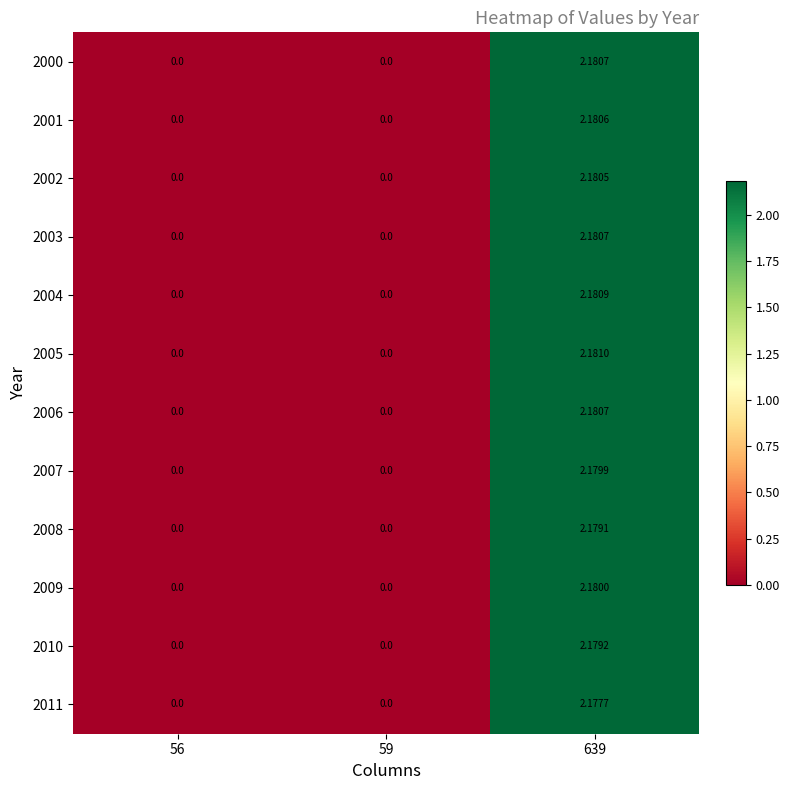

Which series has the largest range (max minus min)?

2005